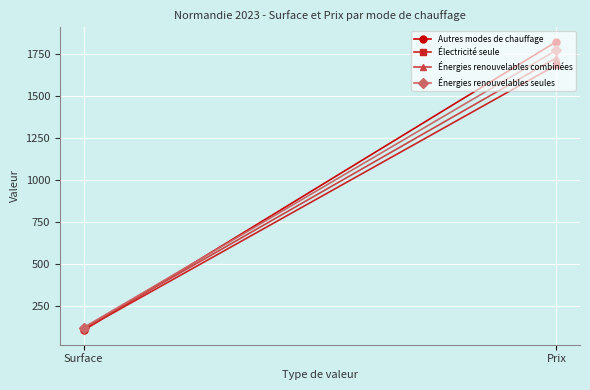

True or false: Autres modes de chauffage has a value of 1823 at Prix.

True